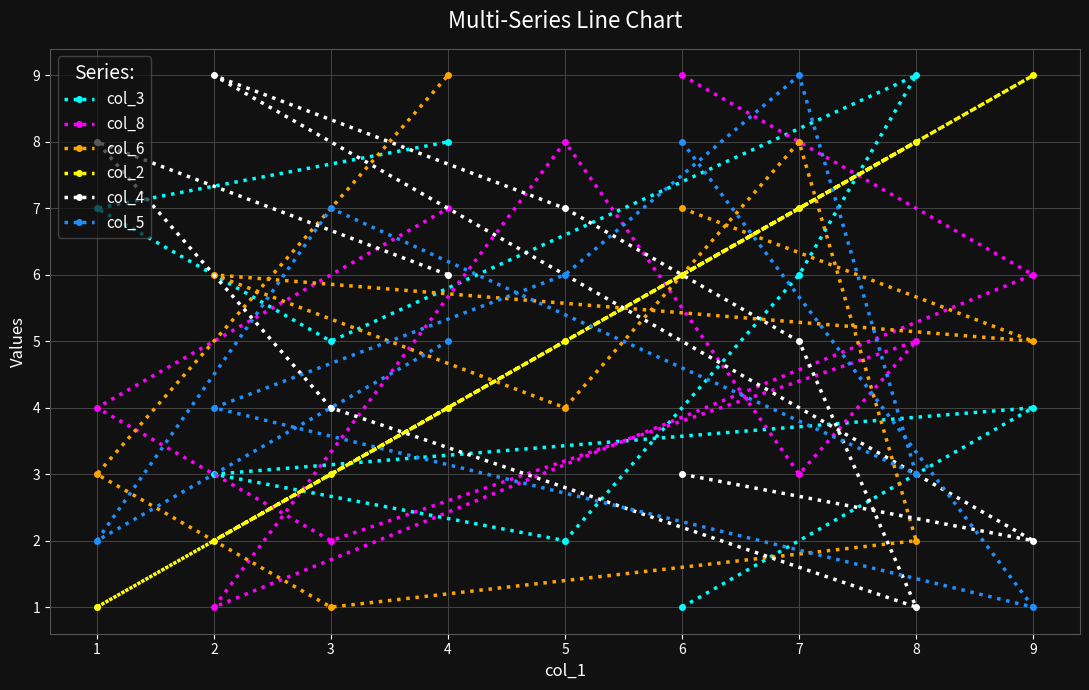

At how many categories does at least one series exceed 2?

9